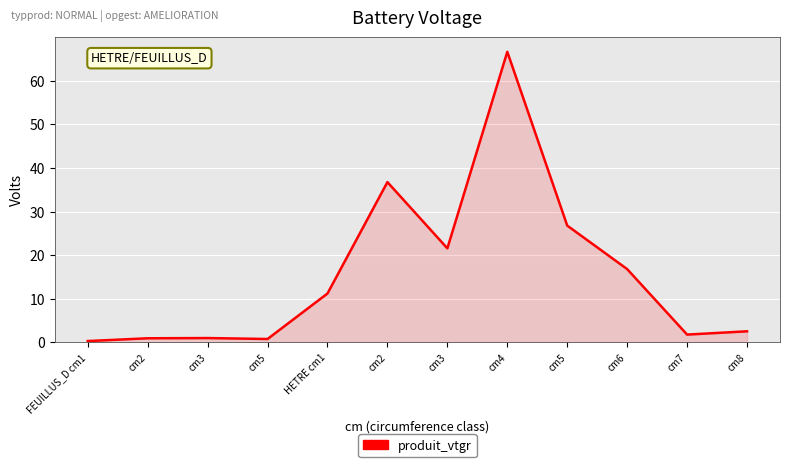

What is the difference between the maximum and second lowest values?

65.9